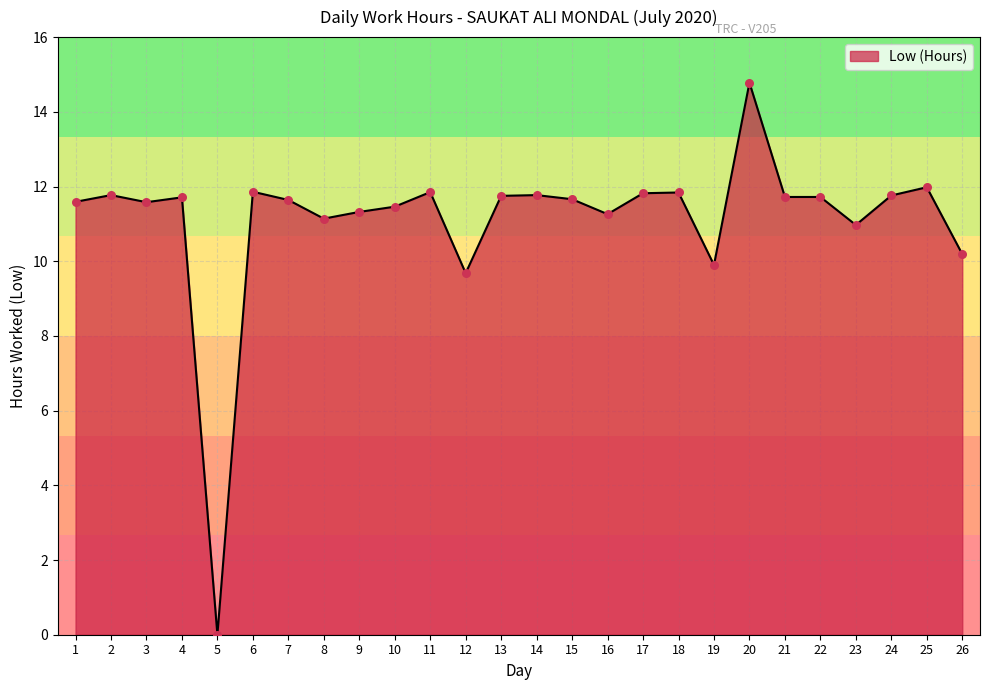

What is the ratio of the value at 4 to the value at 11?

1.0